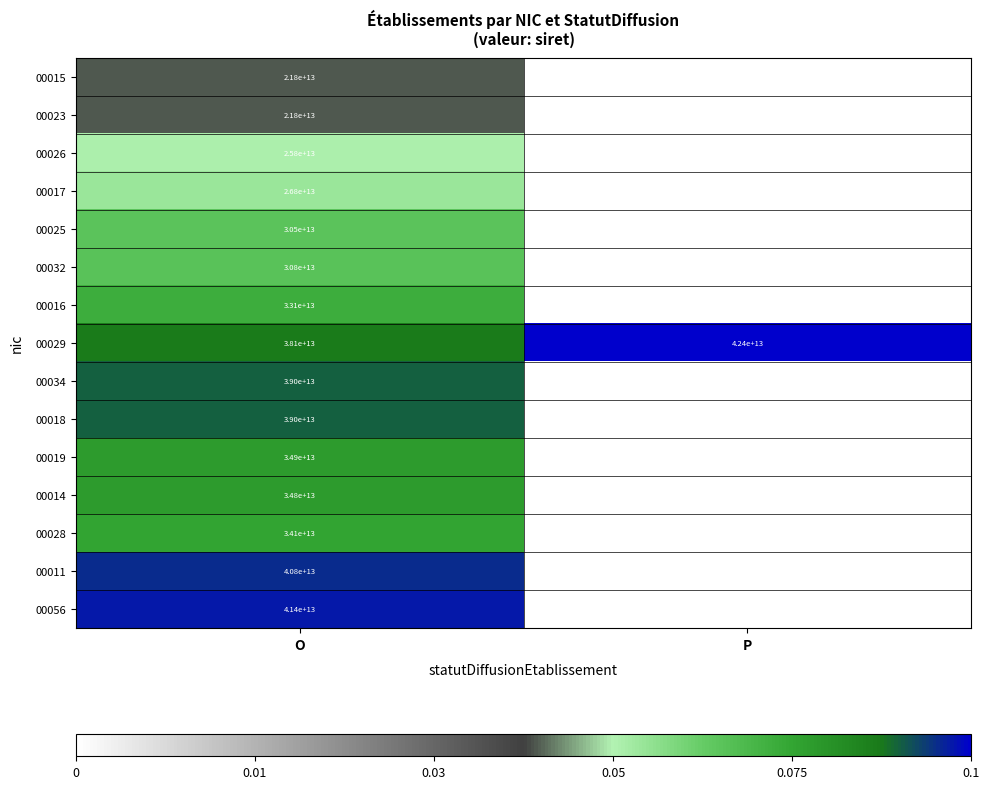

Rank the categories by 00029 value from lowest to highest.

O, P